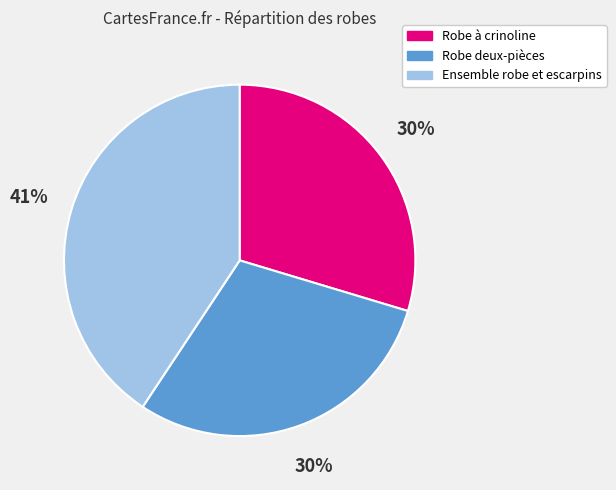

True or false: Ensemble robe et escarpins accounts for 34% of the total.

False